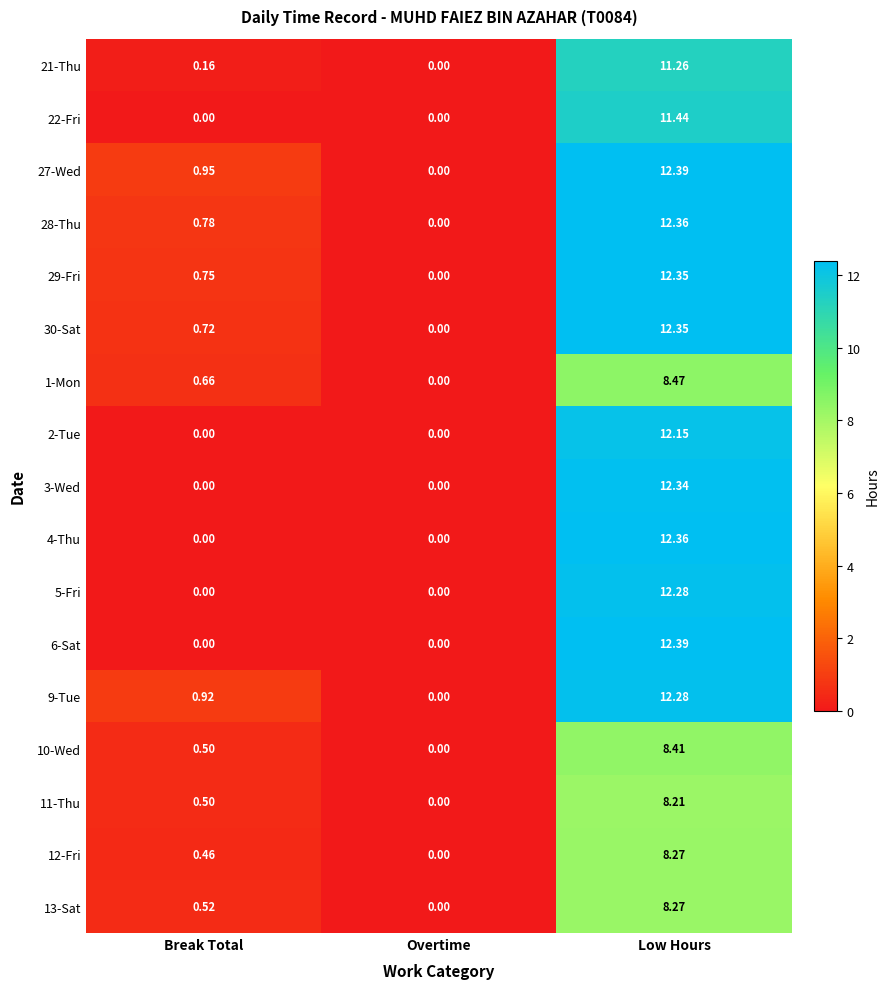

List the labels in order of 30-Sat value, smallest first.

Overtime, Break Total, Low Hours